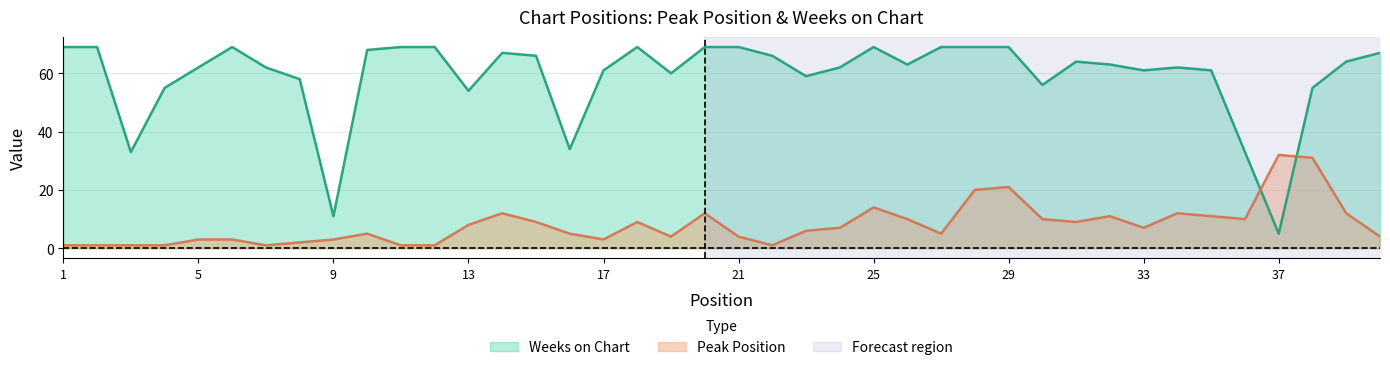

The Peak Position series shows 1 at 1. True or false?

True